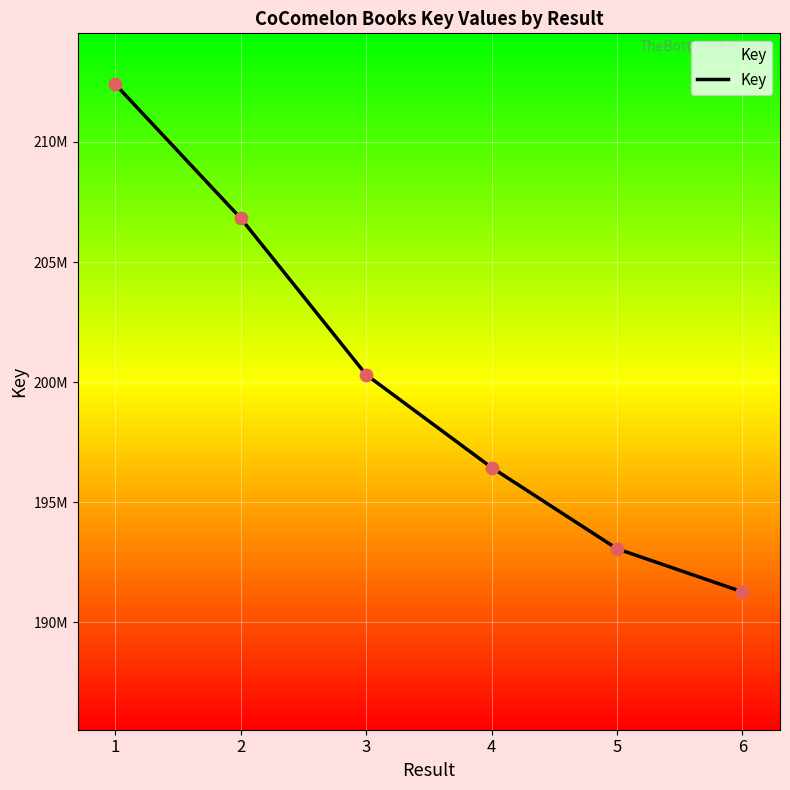

Between 3 and 1, which is larger?

1